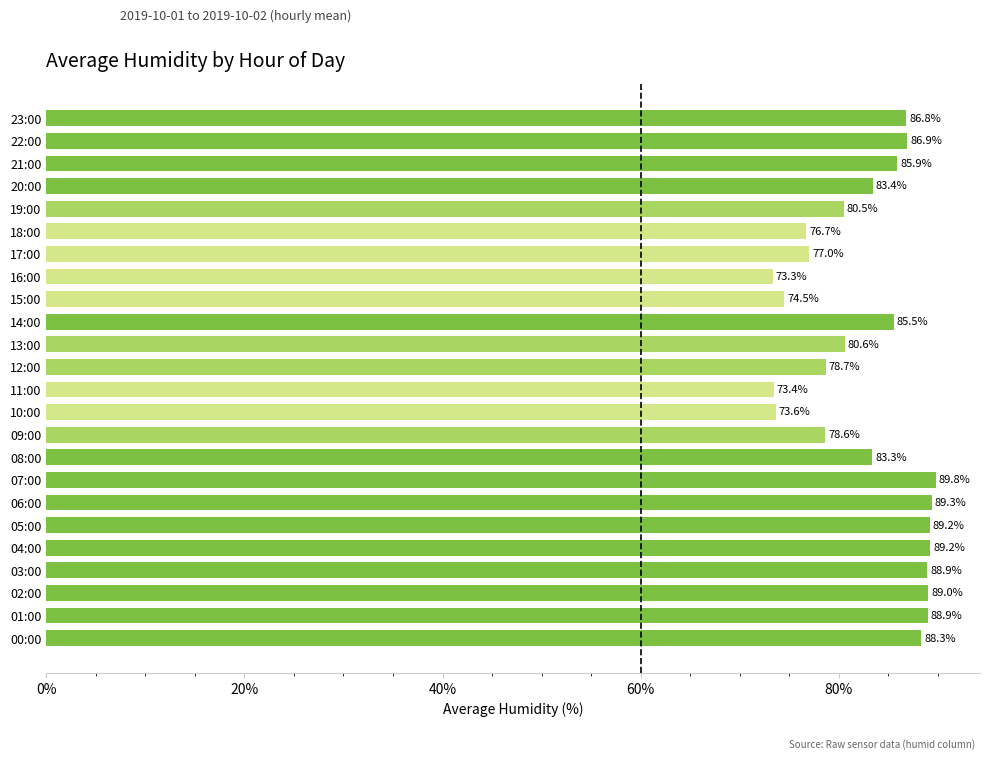

Is it true that the value at 06:00 is 89.3?

True